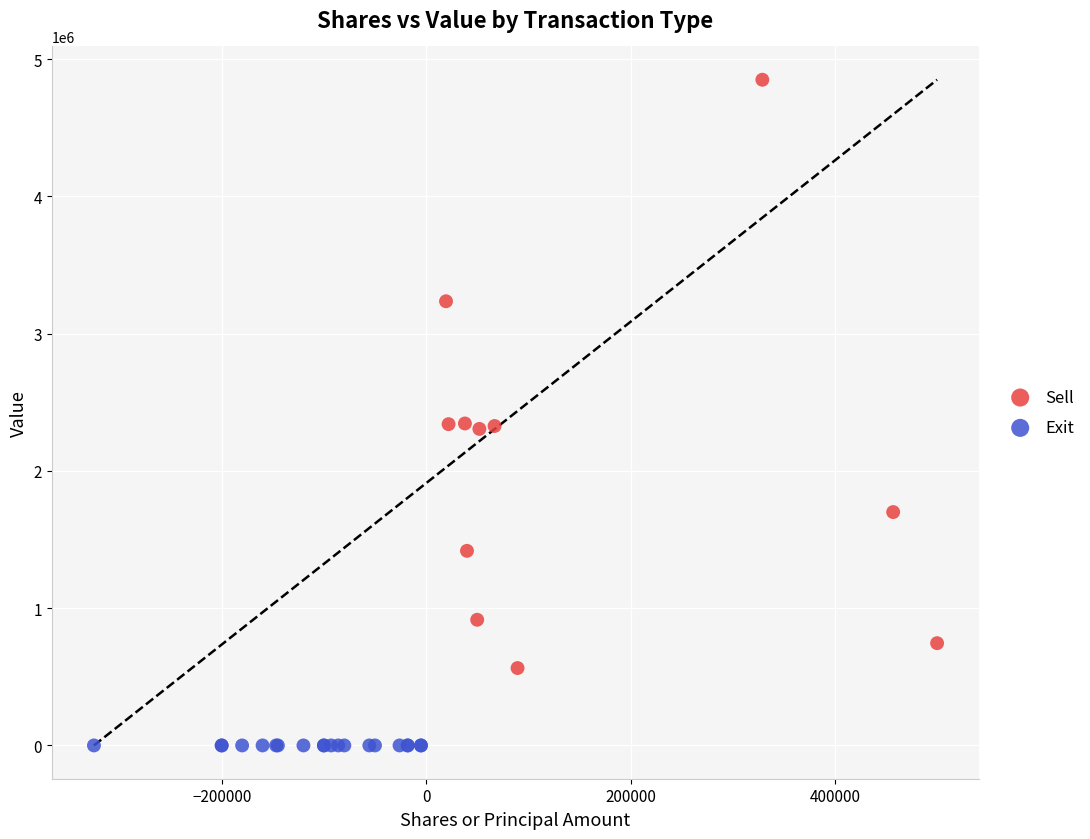

Which series contains the lowest Y value?

Exit